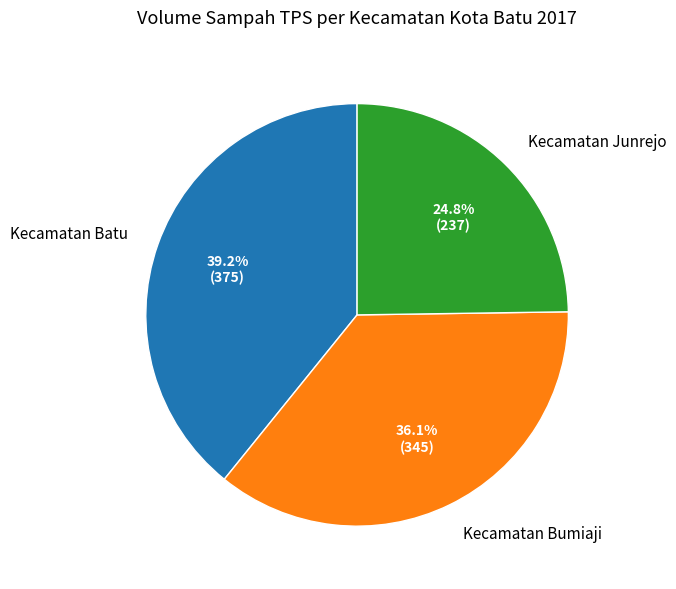

True or false: Kecamatan Bumiaji accounts for 36% of the total.

True